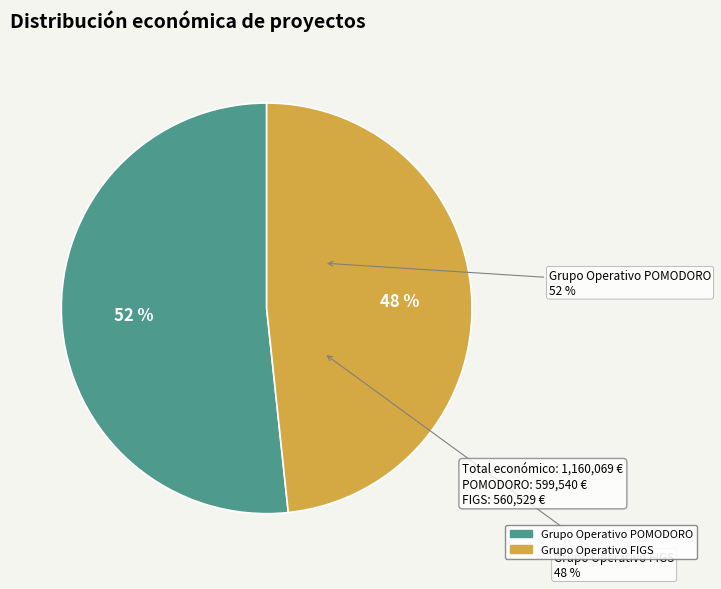

To the nearest percent, what is the combined percentage of Grupo Operativo POMODORO and Grupo Operativo FIGS?

100%